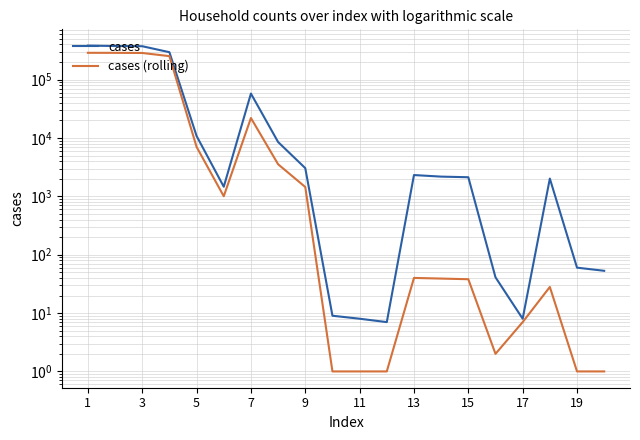

At how many categories does at least one series exceed 69539?

4